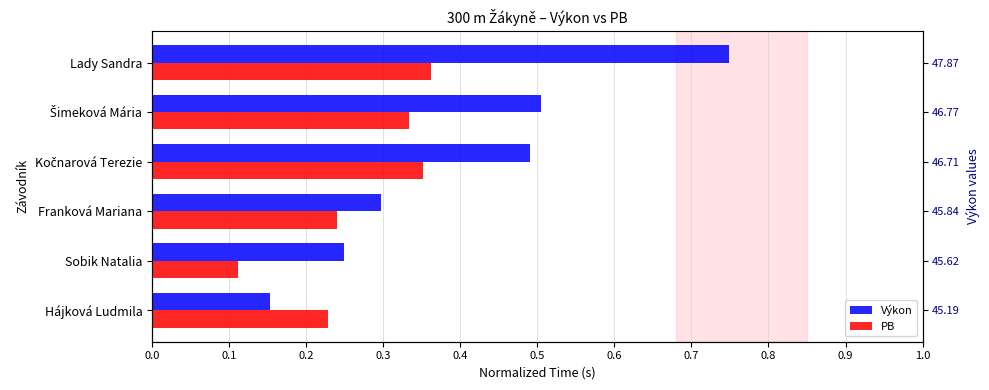

Reading right to left, list all the values displayed in this chart.

Výkon: 0.7	0.5	0.5	0.3	0.2	0.2
PB: 0.4	0.3	0.4	0.2	0.1	0.2